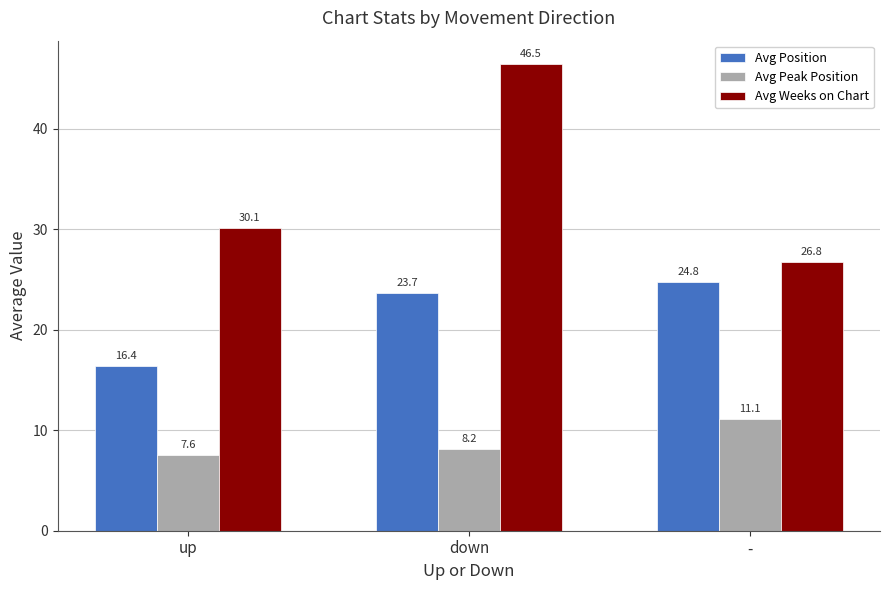

What is the value of the Avg Weeks on Chart bar at the 3rd from the left?

26.8